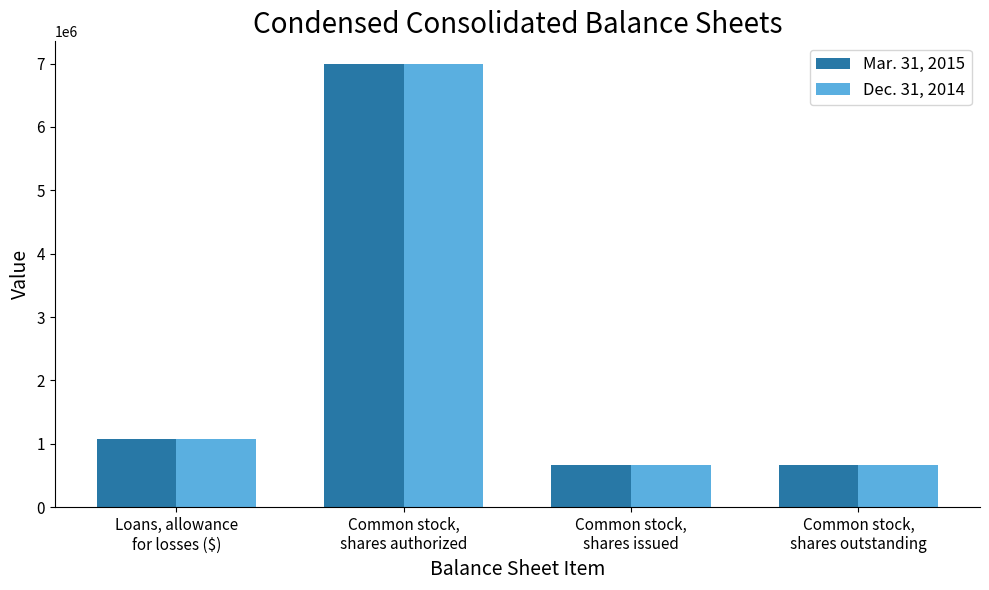

How many categories are shown in the chart?

4